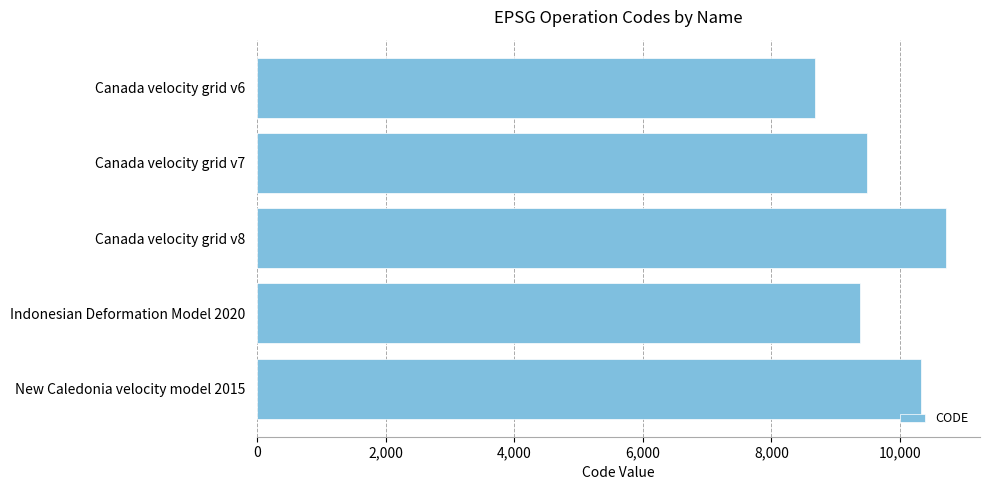

Rank the categories by value from lowest to highest.

Canada velocity grid v6, Indonesian Deformation Model 2020, Canada velocity grid v7, New Caledonia velocity model 2015, Canada velocity grid v8